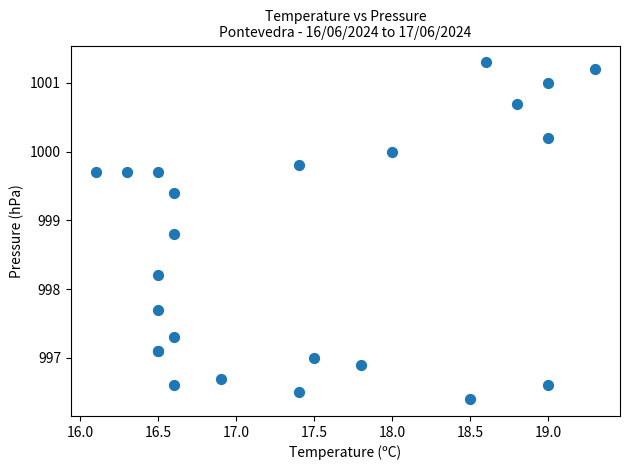

What Y value in the scatter plot is closest to 998?

998.2